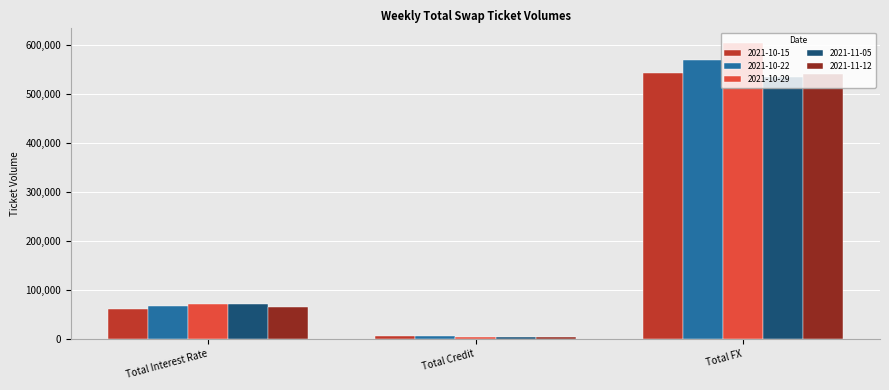

What is the label of the 3rd bar from the right?

Total Interest Rate